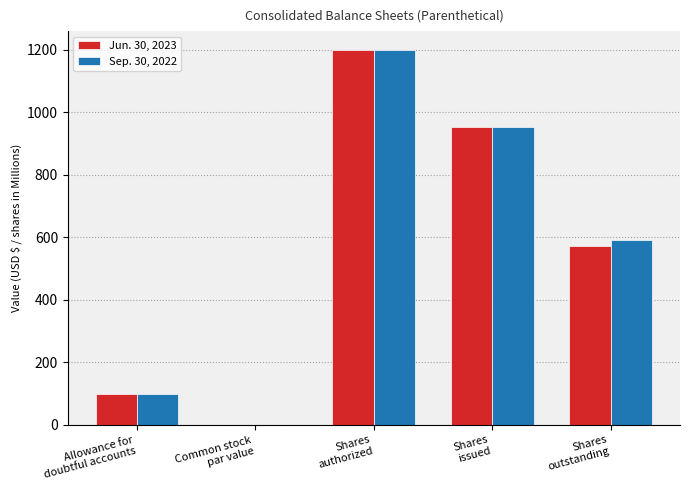

What is the maximum value shown in the chart?

1200.0